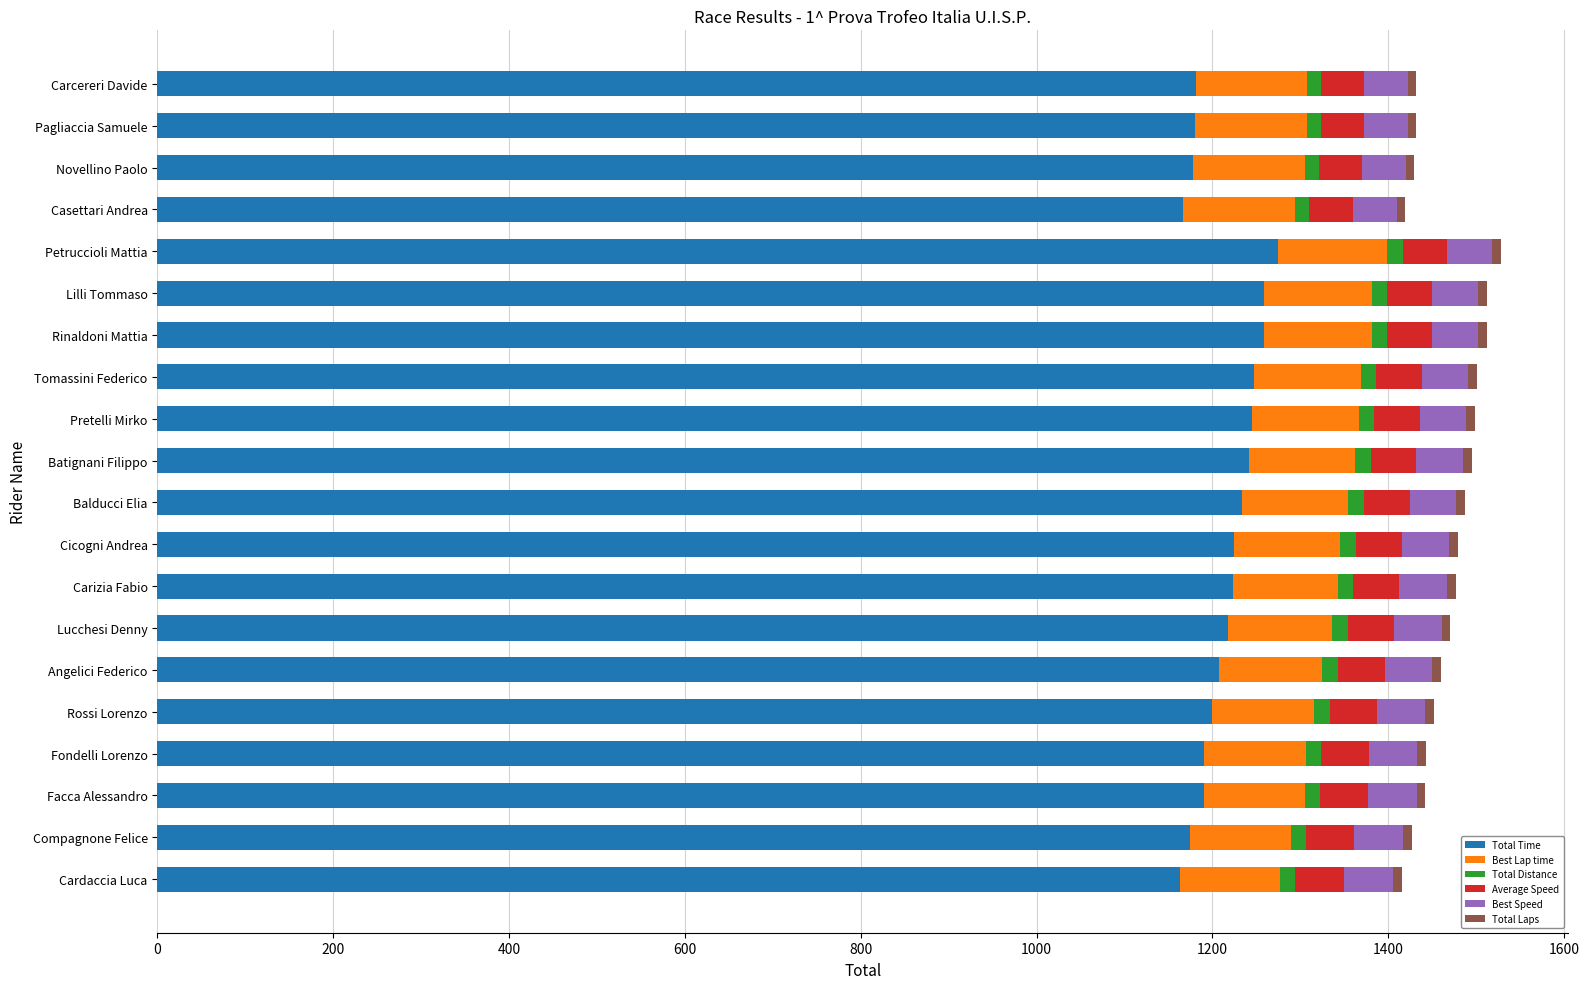

What is the maximum value for Total Time?

1275.1